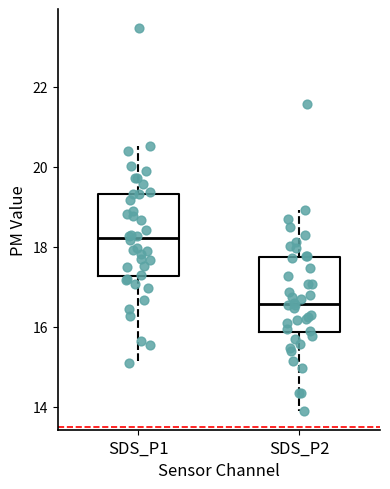

Where does the lower whisker of the box for SDS_P1 end on the y-axis? The values are not printed on the chart, so give them approximately, as read against the axis.

15.2